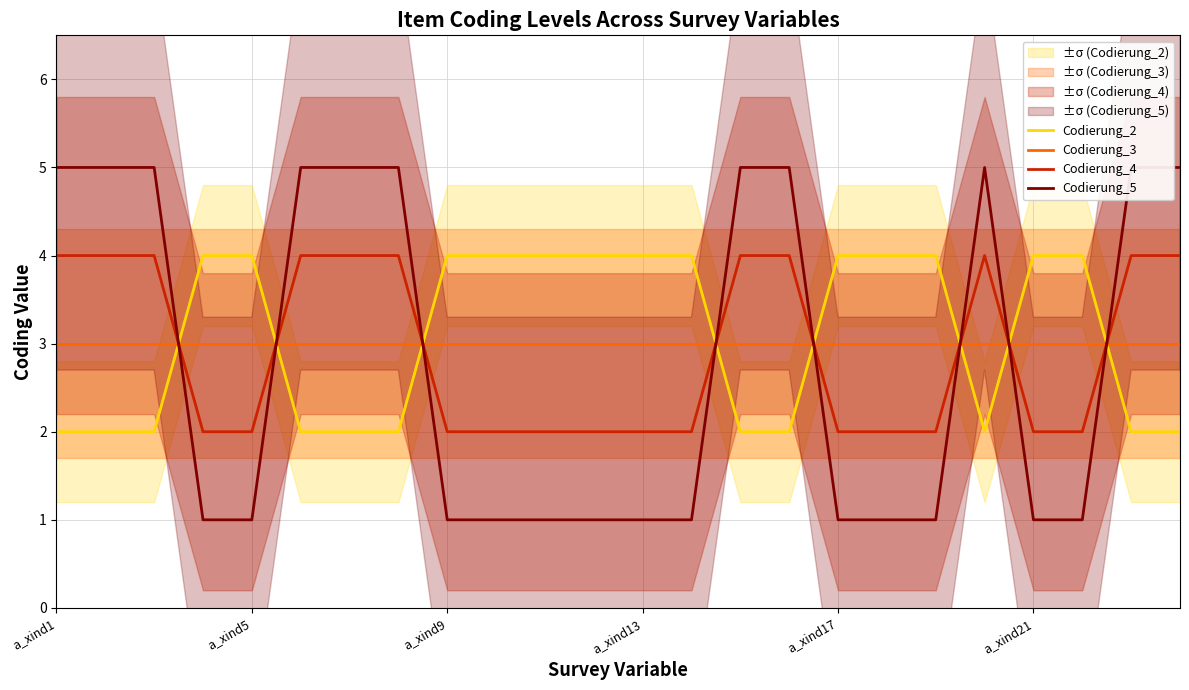

Which category has the highest value across all series?

a_xind1